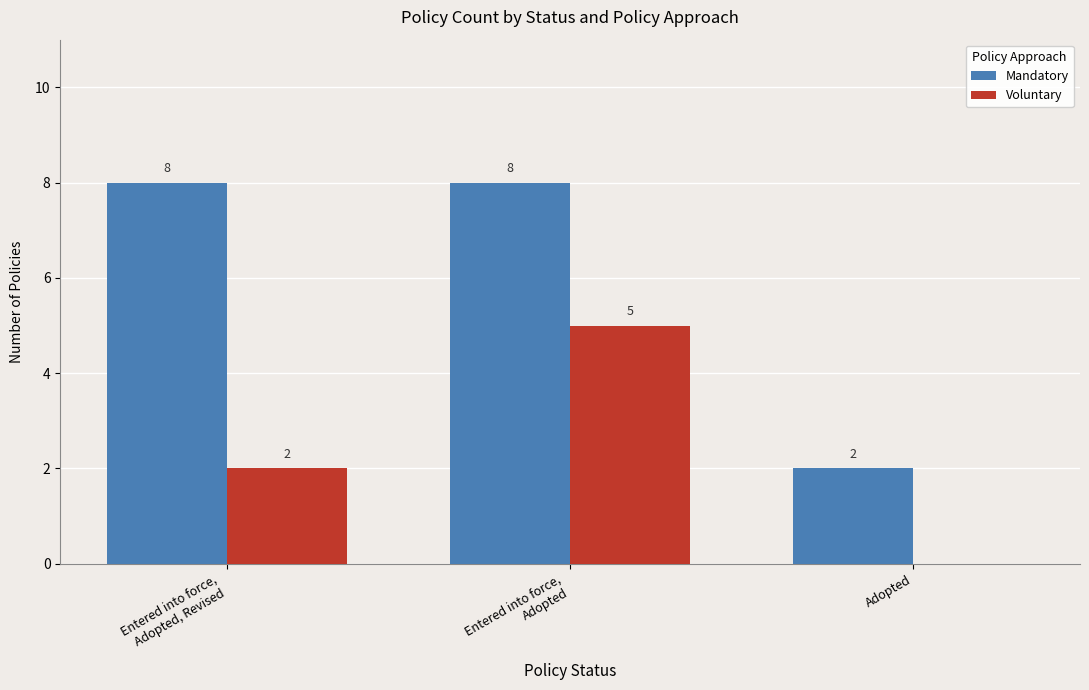

Which series changed the most between Entered into force,
Adopted, Revised and Adopted?

Mandatory